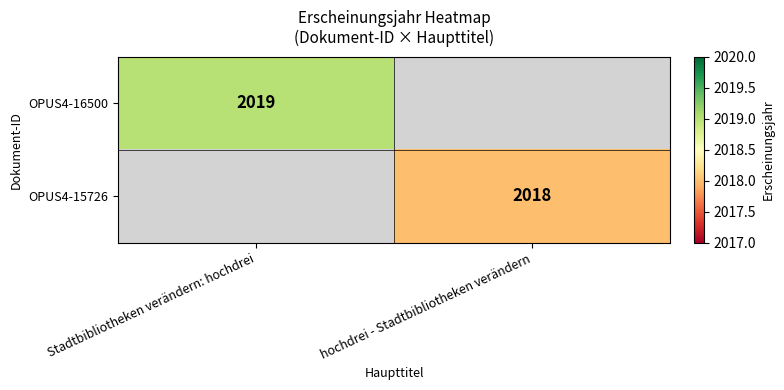

Is the value of OPUS4-15726 at hochdrei - Stadtbibliotheken verändern greater than the value of OPUS4-16500 at Stadtbibliotheken verändern: hochdrei?

No